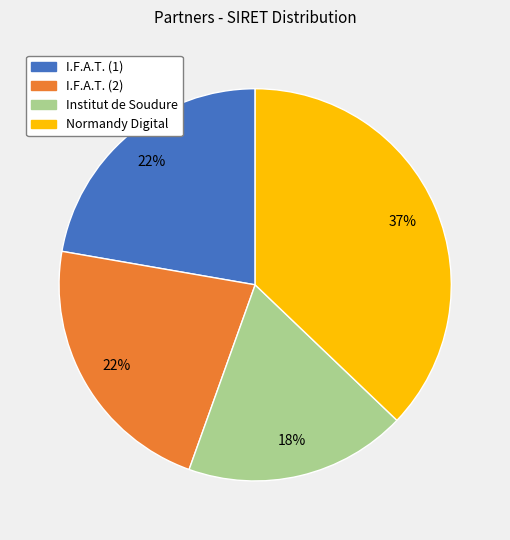

Count the number of slices in the pie.

4